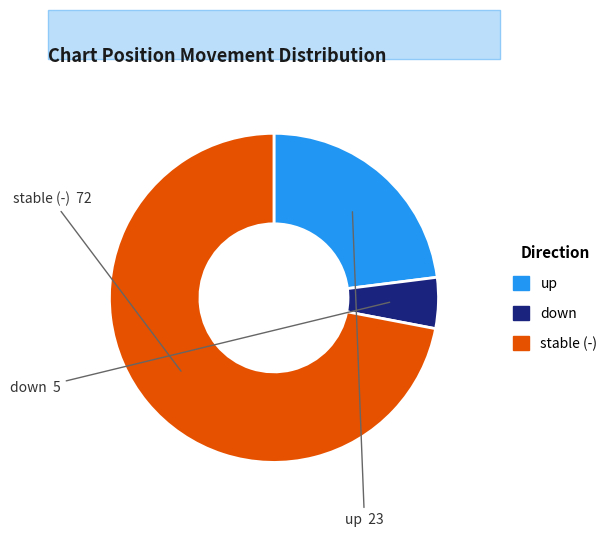

How many slices are in this pie chart?

3